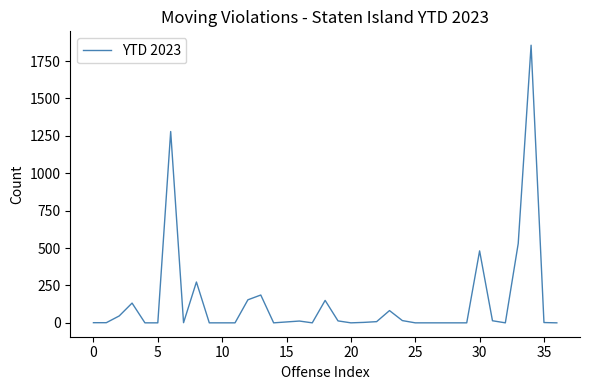

What is the difference between the maximum and minimum values?

1856